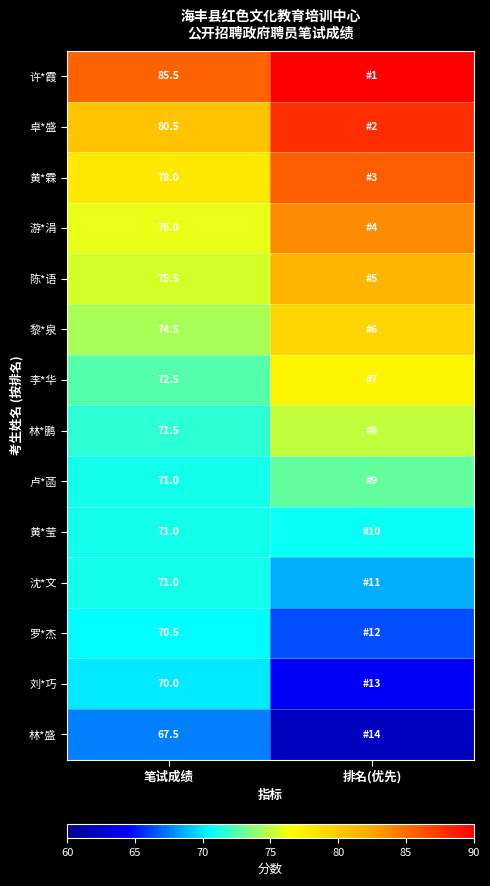

The 罗*杰 series shows 70.5 at 笔试成绩. True or false?

True